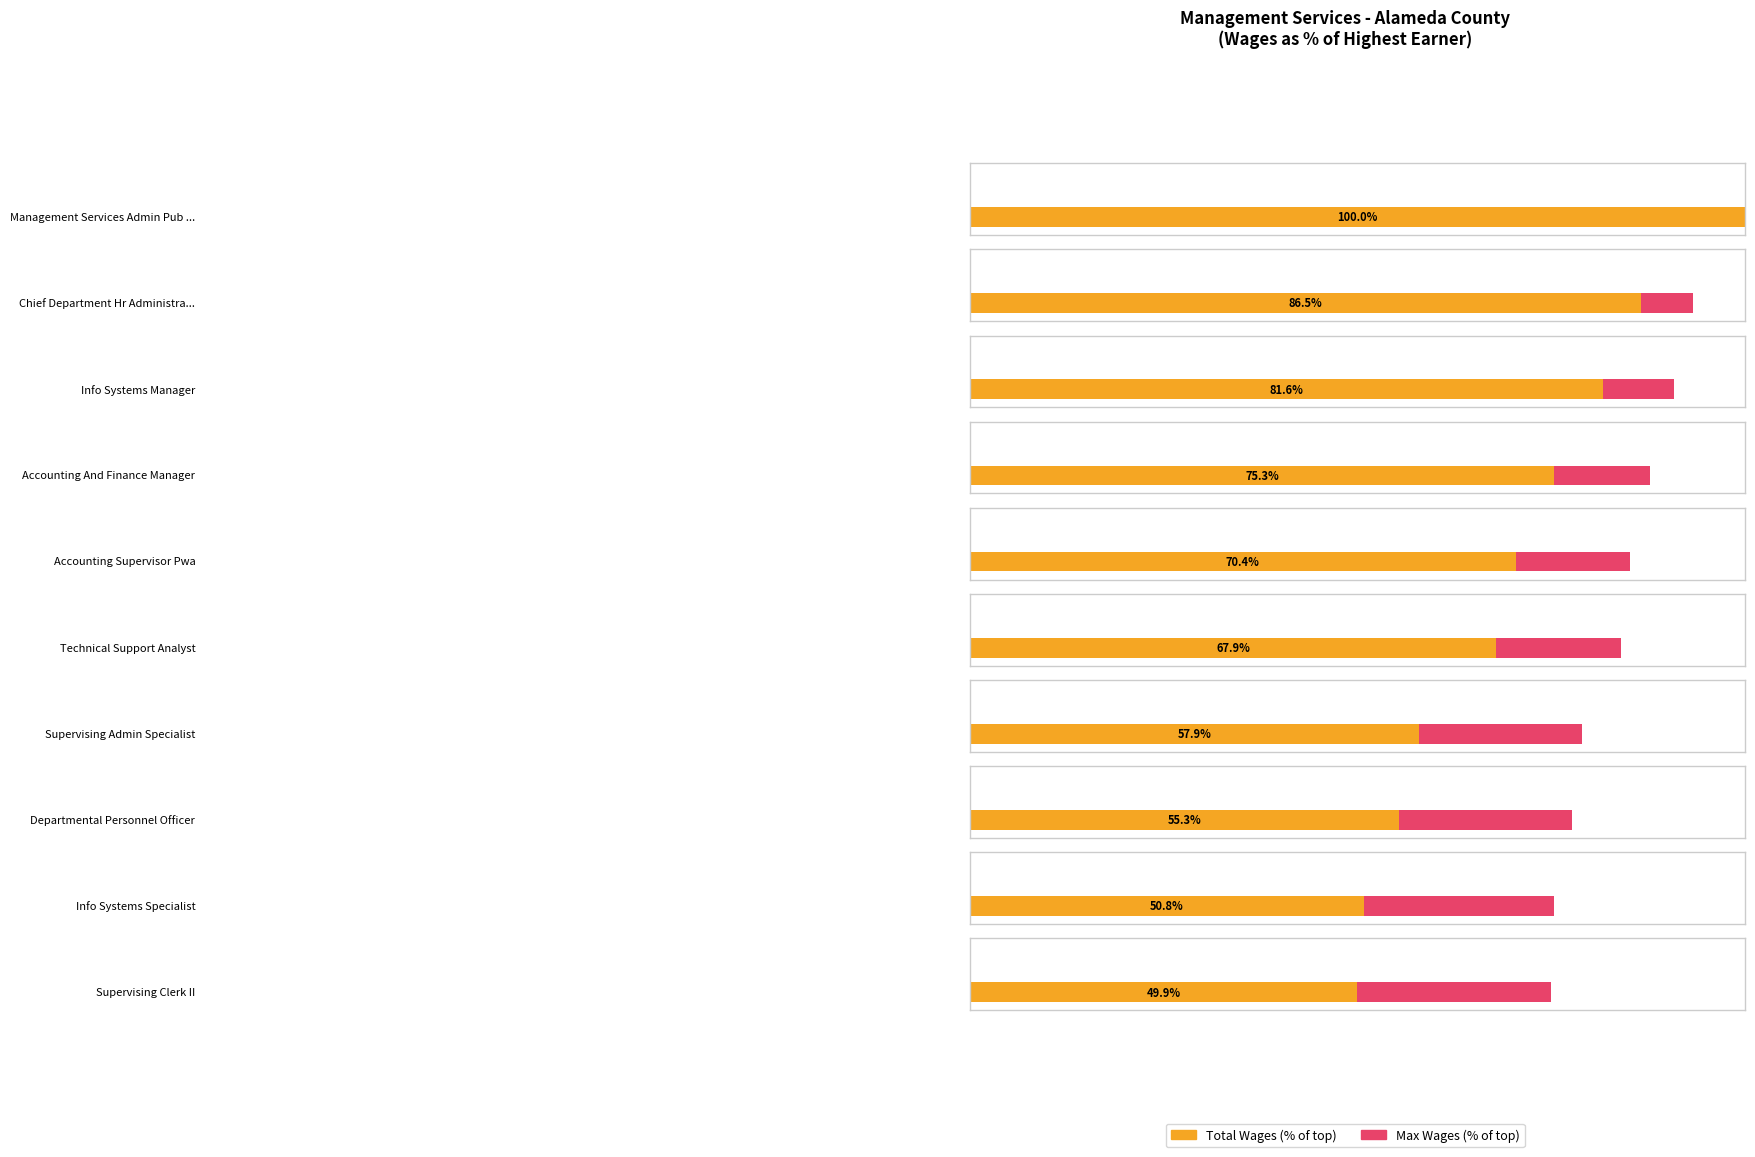

At which label is the value closest to 115274?

Accounting Supervisor Pwa